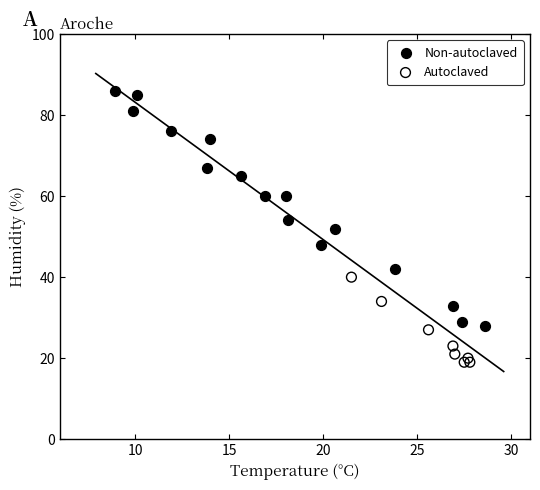

Which series reaches the minimum Y coordinate?

Autoclaved